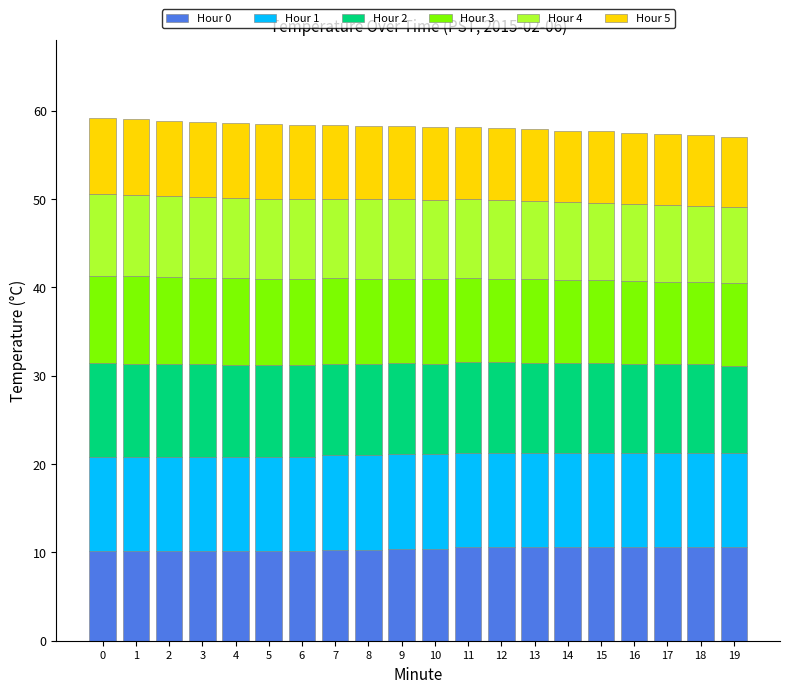

The Hour 0 series shows 7.1 at 15. True or false?

False